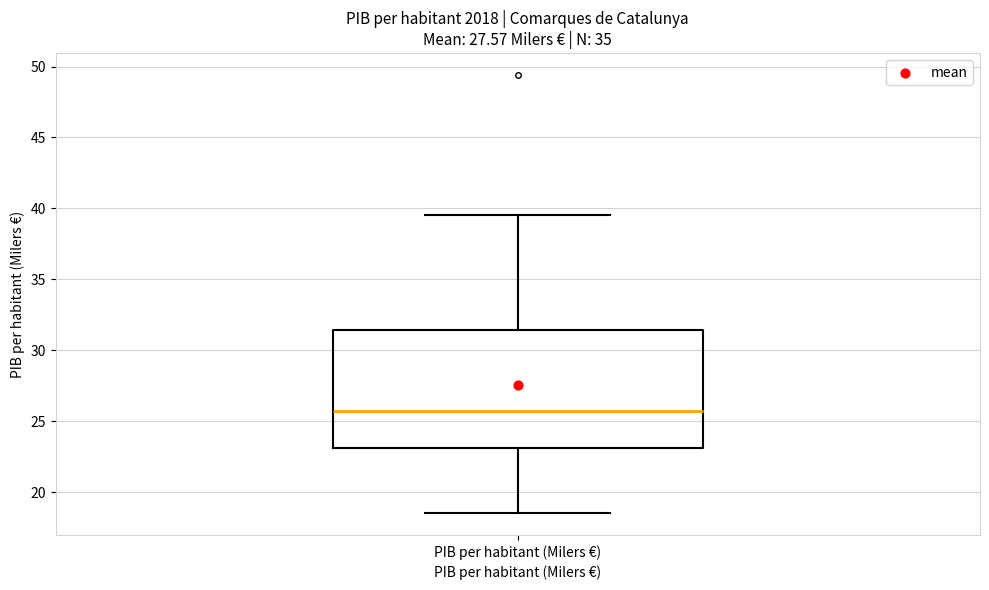

Read this box plot against the y-axis: the position of the median line, the range covered by the box, and the ends of both whiskers. The values are not printed on the chart, so give them approximately, as read against the axis.

median 25.5, box 23.0 to 31.5, whiskers 18.5 to 39.5